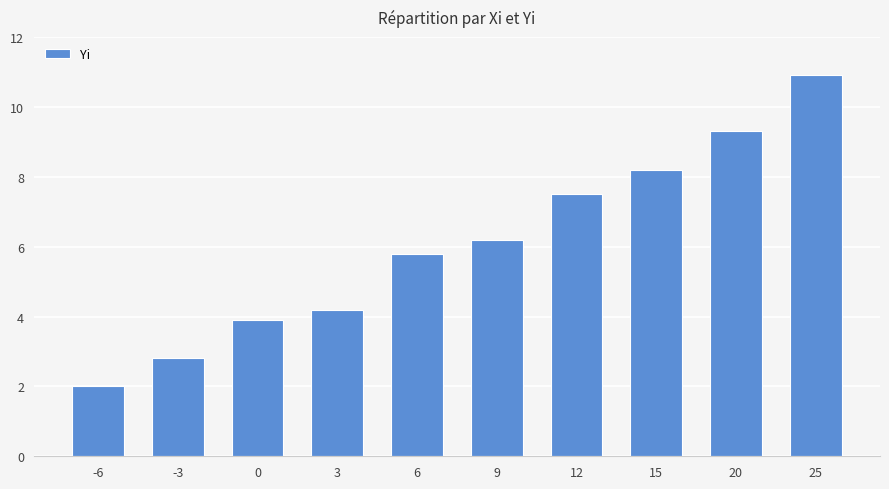

Where does the data first go above 6?

9